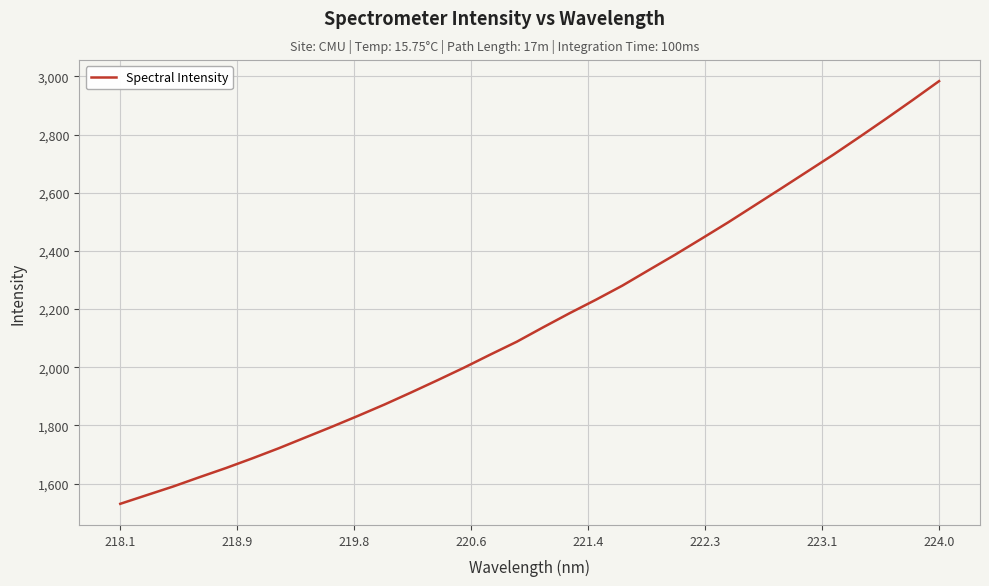

What is the maximum value shown in the chart?

2983.9